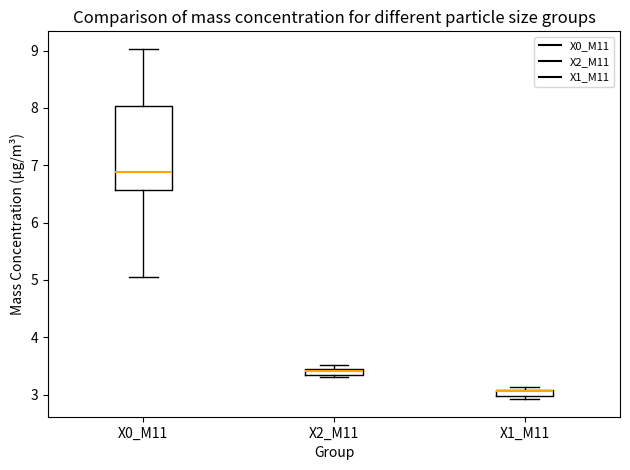

Where does the median line of the box for X2_M11 sit on the y-axis? The values are not printed on the chart, so give them approximately, as read against the axis.

3.4